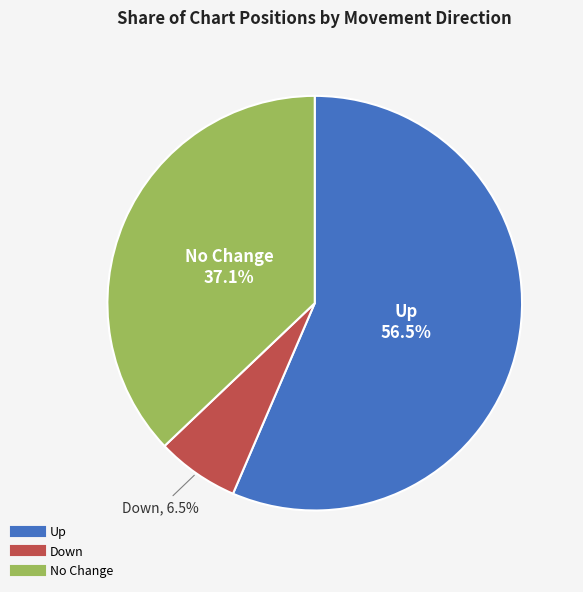

Is there any slice that represents more than half of the pie?

Yes